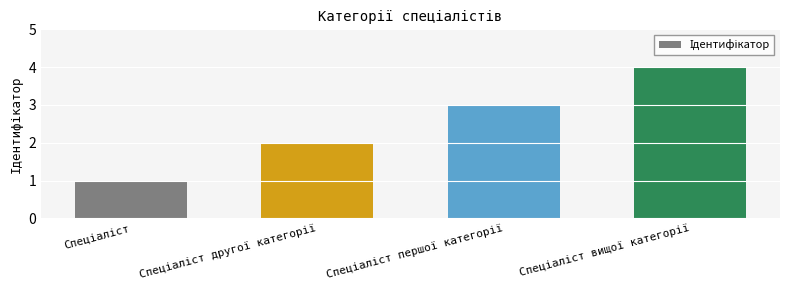

How many values are below 3?

2